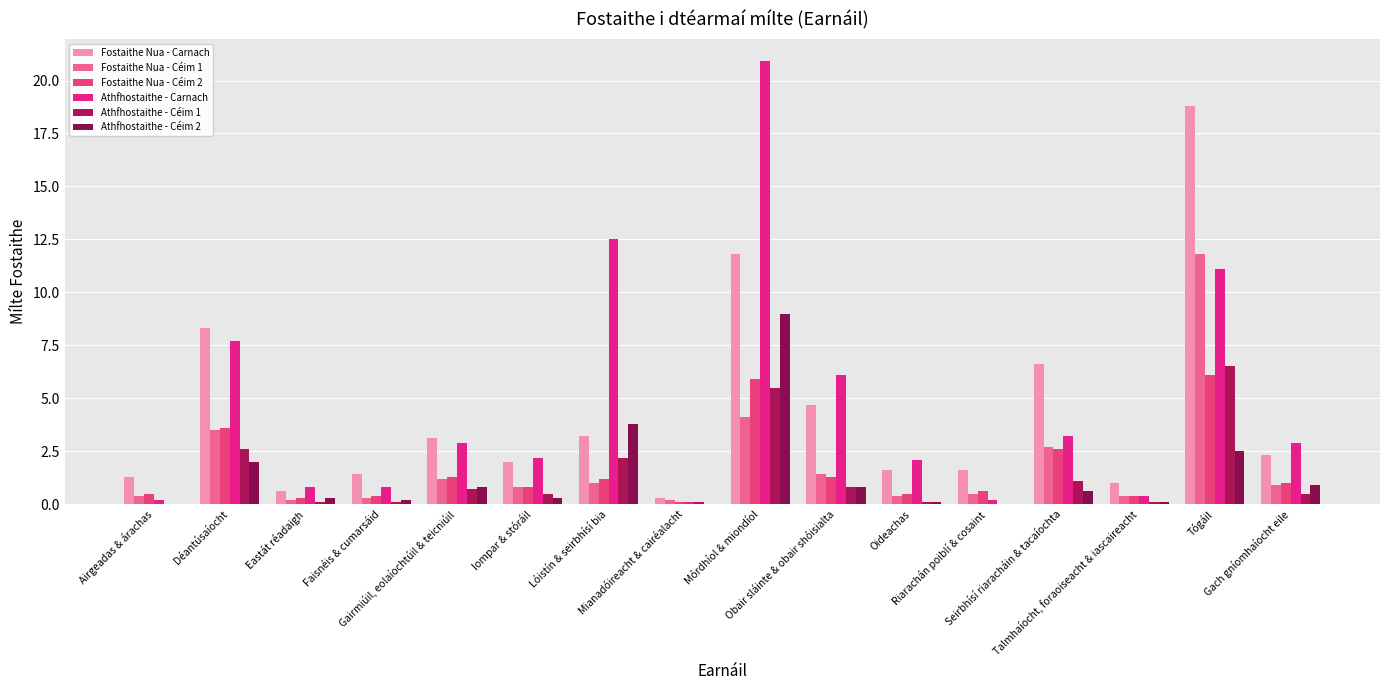

Where is Fostaithe Nua - Carnach nearest to the value 9?

Déantúsaíocht